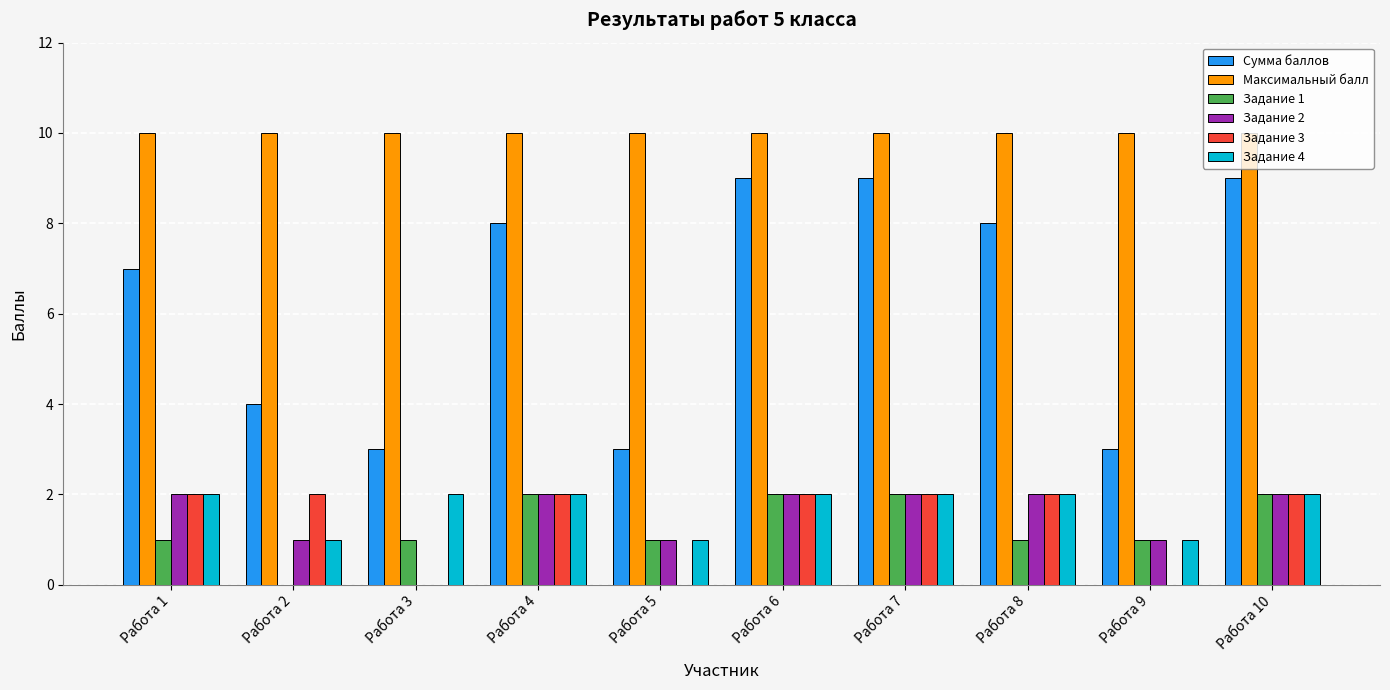

Which series has the largest total across all categories?

Максимальный балл